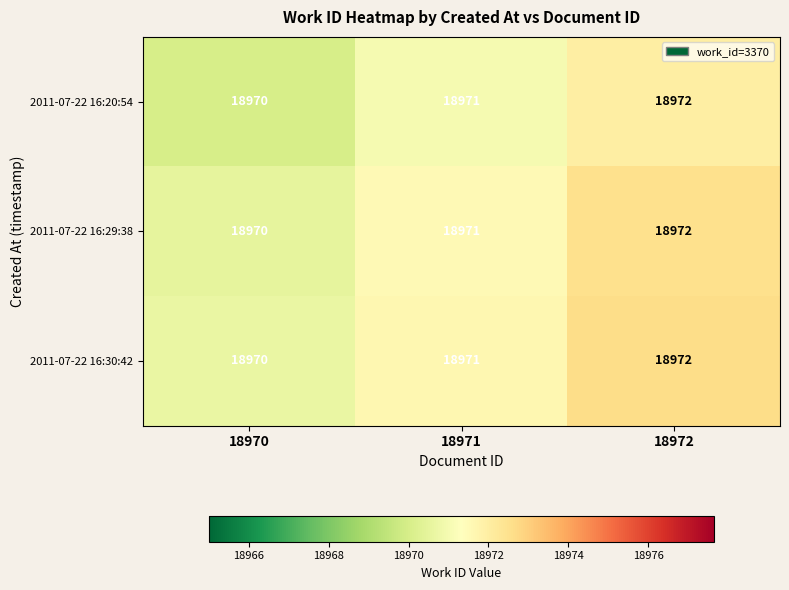

At which category is the sum across all series the highest?

18972